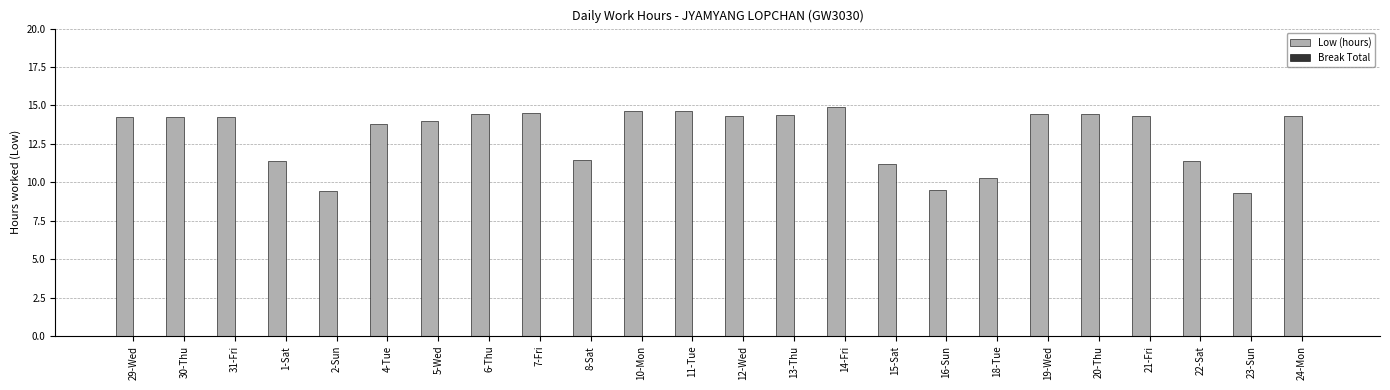

What is the label of the 22nd bar from the right?

31-Fri